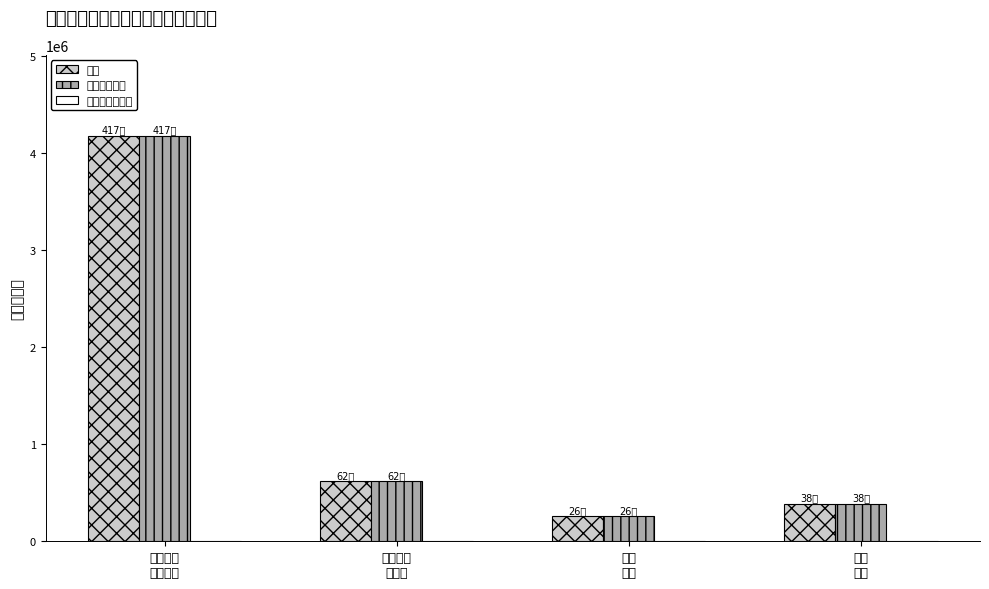

How many groups of bars are there?

4